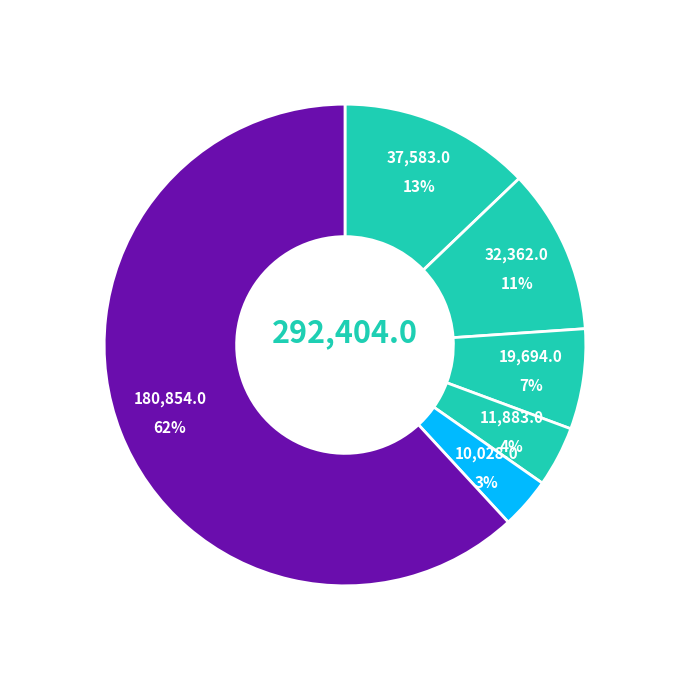

How many segments does this pie chart have?

6